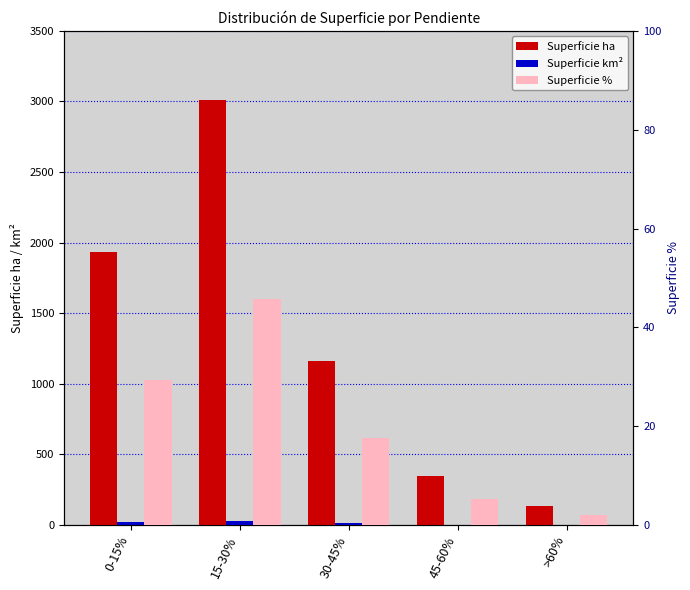

Which series changed the most between 15-30% and 45-60%?

Superficie ha